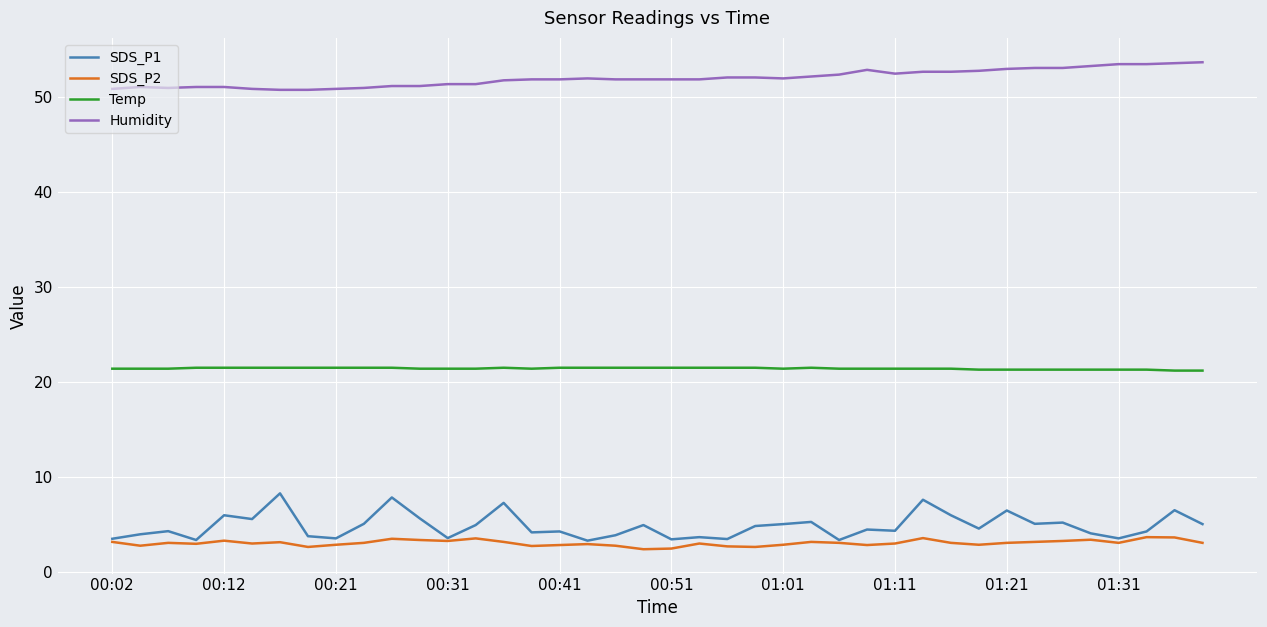

What is the highest value of the Humidity series?

53.6